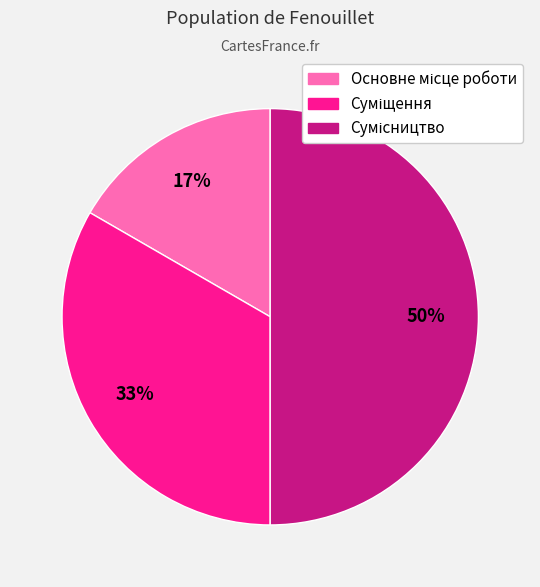

To the nearest percent, what is the difference between the largest and smallest slice percentages?

33%